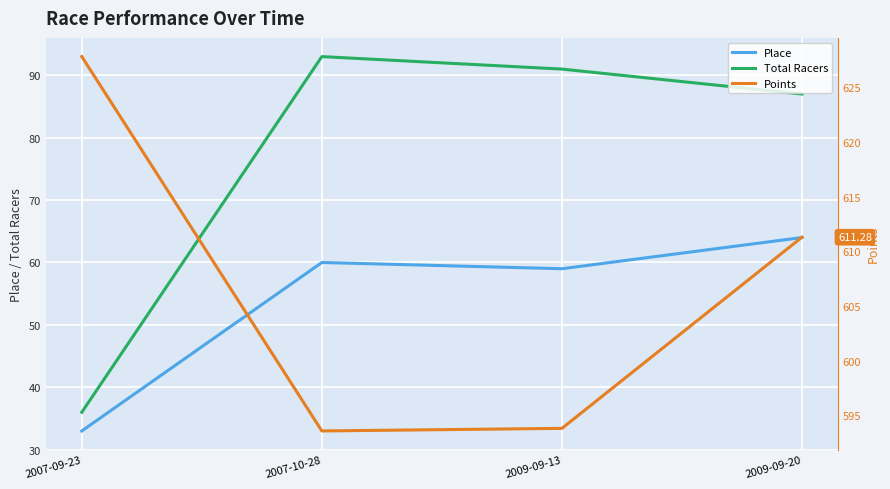

Which series has the widest spread of values?

Total Racers